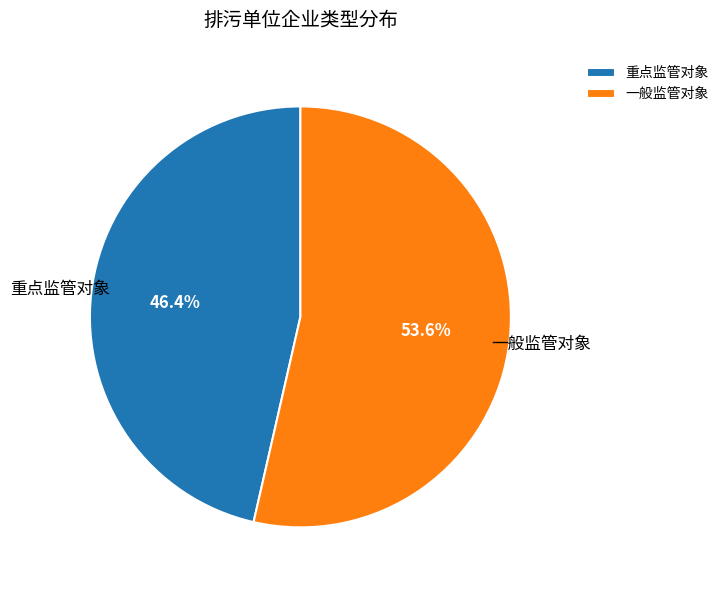

True or false: 重点监管对象 accounts for 61% of the total.

False